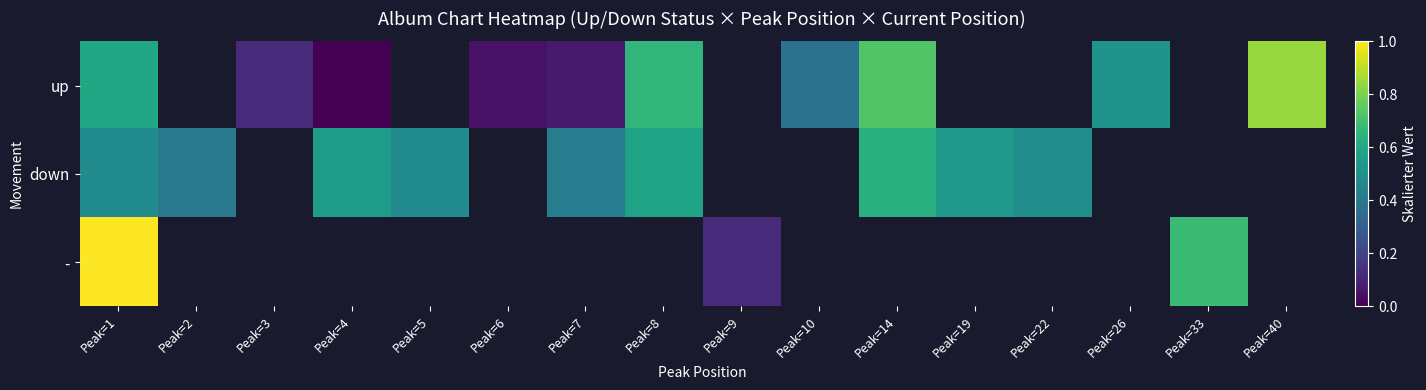

At which label is up closest to 0?

Peak=4